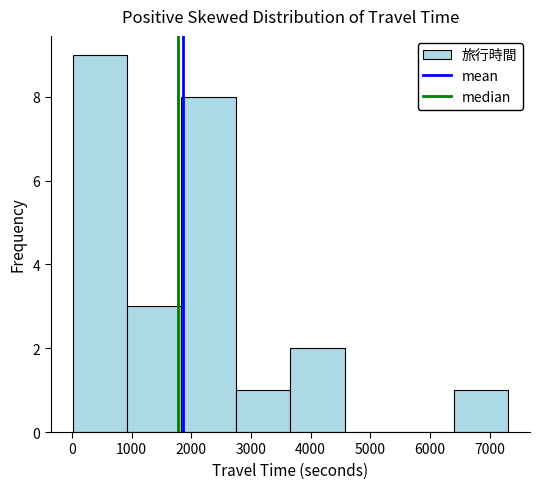

Which range on the x-axis has the tallest bar?

0 to 900